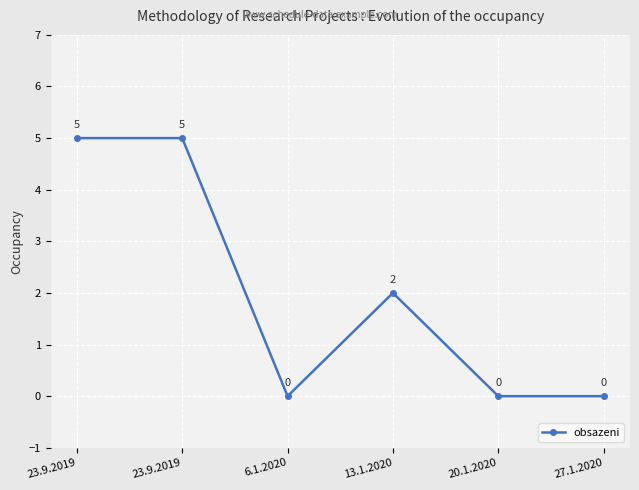

Reading left to right, list all the values displayed in this chart.

5	5	0	2	0	0